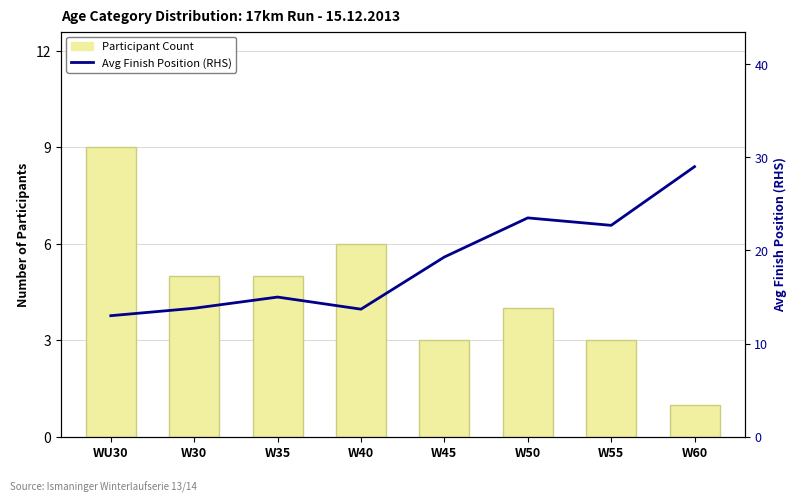

The Participant Count series shows 5.0 at W30. True or false?

True